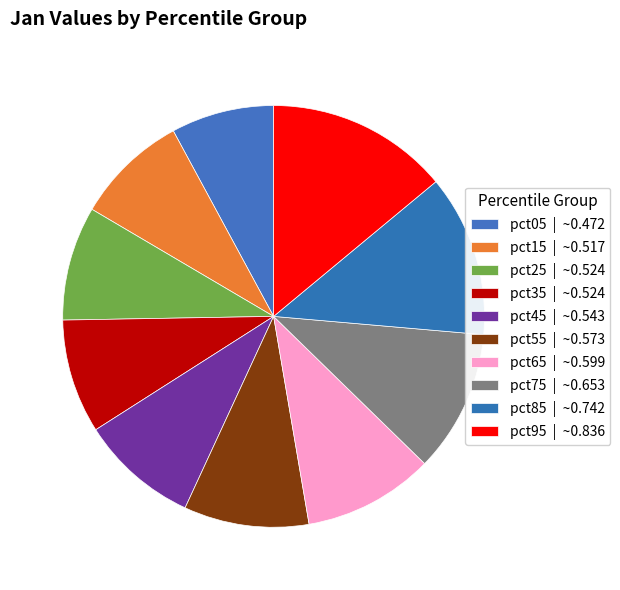

Is the sum of pct65 and pct15 greater than half?

No